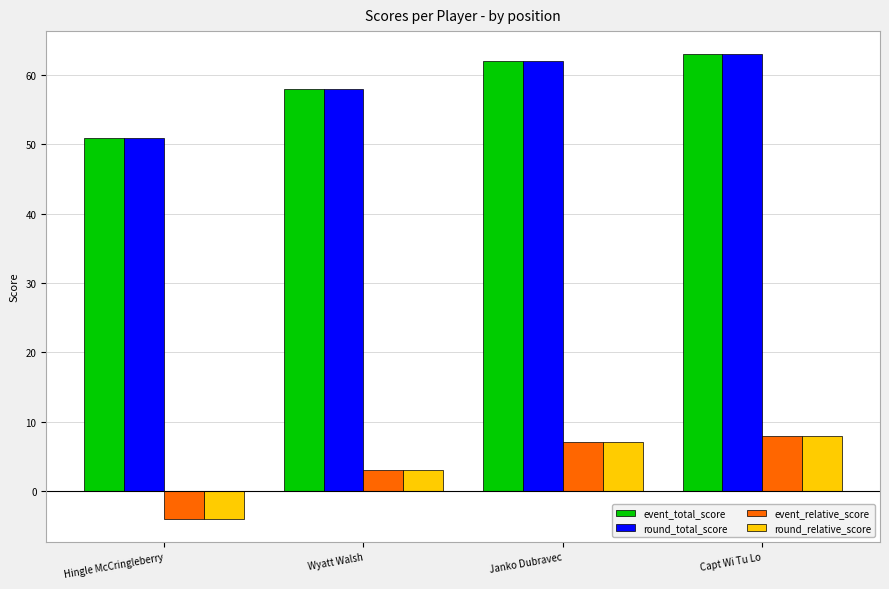

Is the value of round_total_score at Wyatt Walsh greater than the value of round_relative_score at Wyatt Walsh?

Yes